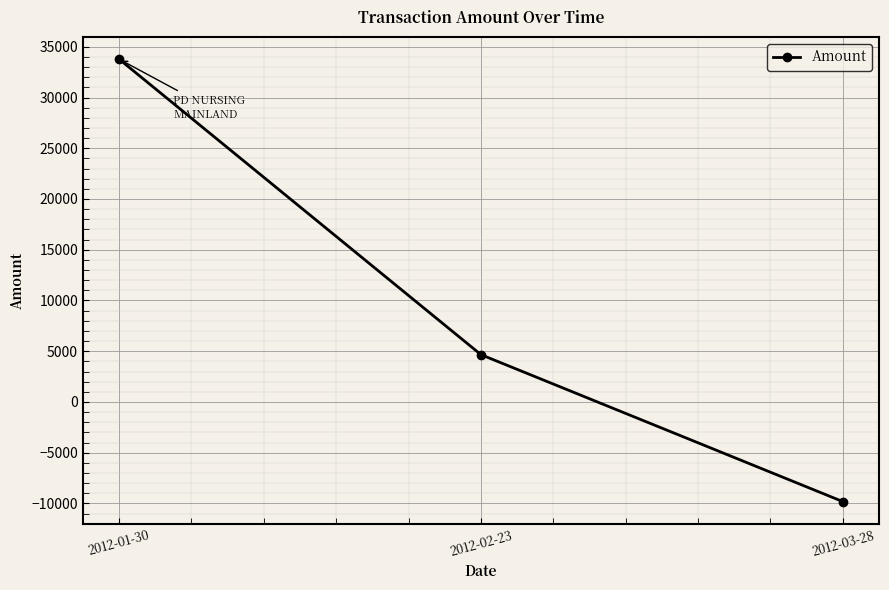

What is the change in value from 2012-02-23 to 2012-03-28?

-14477.7